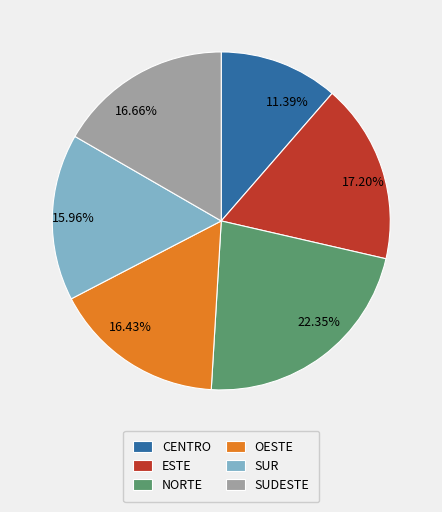

Count the number of slices in the pie.

6